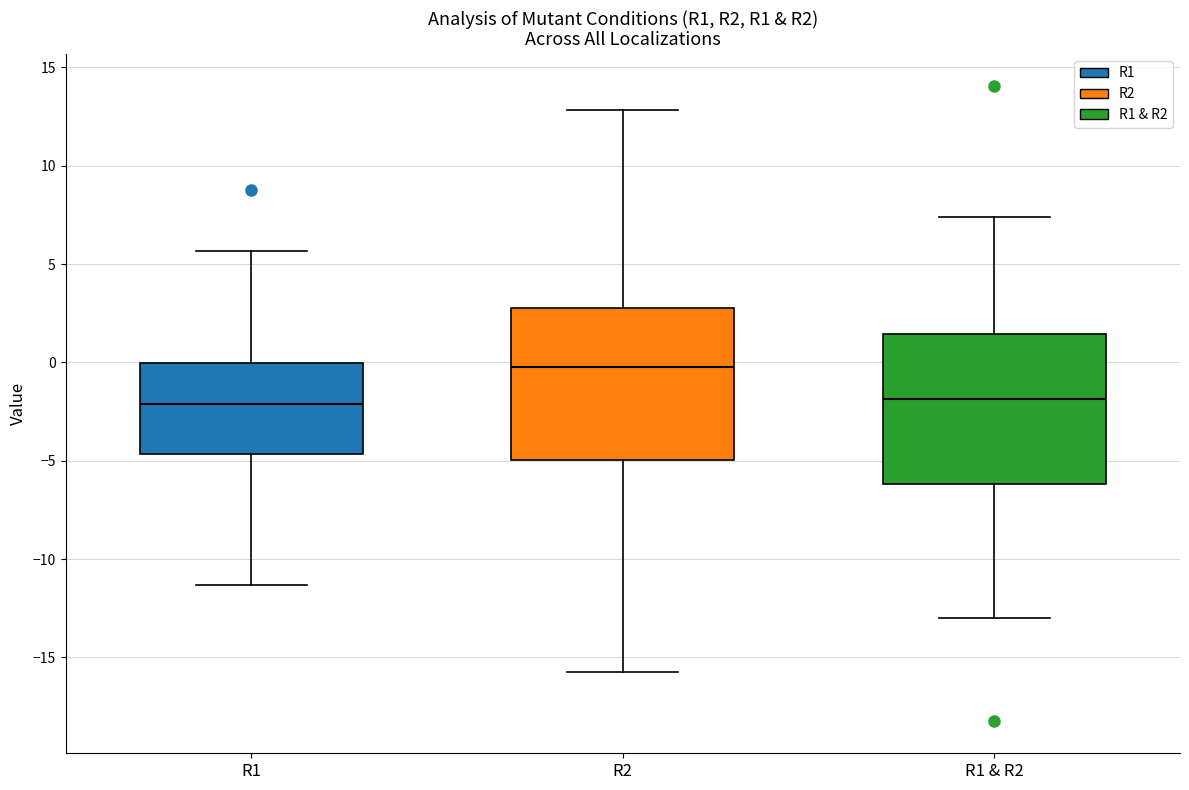

Where does the upper whisker of the box for R1 end on the y-axis? The values are not printed on the chart, so give them approximately, as read against the axis.

5.5